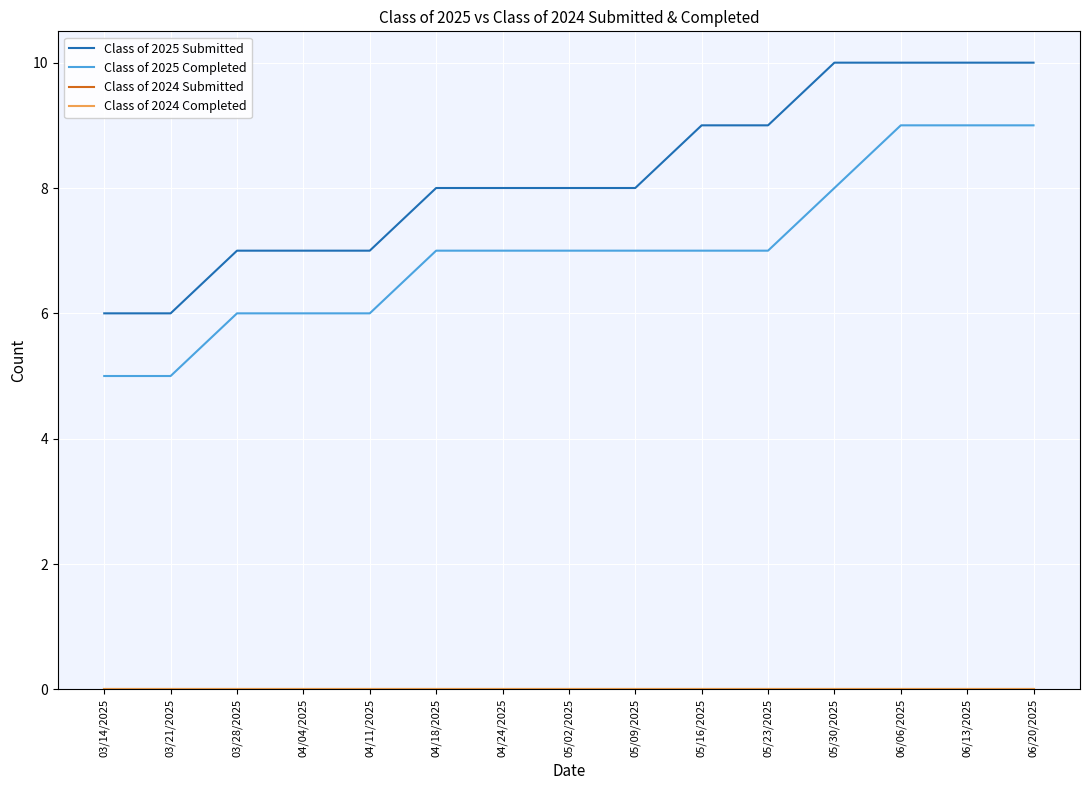

Does the chart have visible grid lines?

Yes